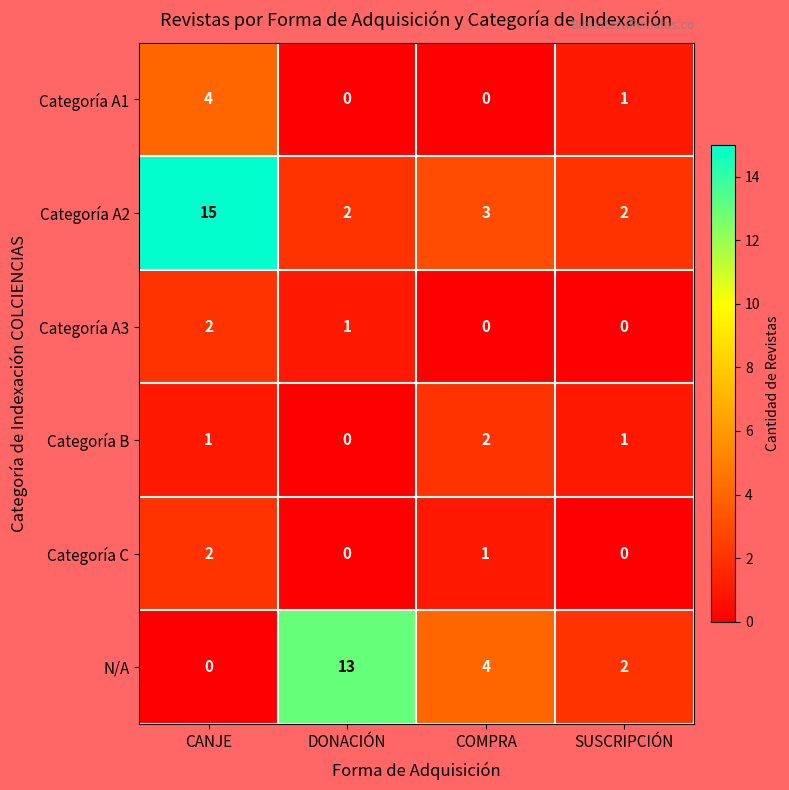

Which category has the highest value in the Categoría A3 series?

CANJE